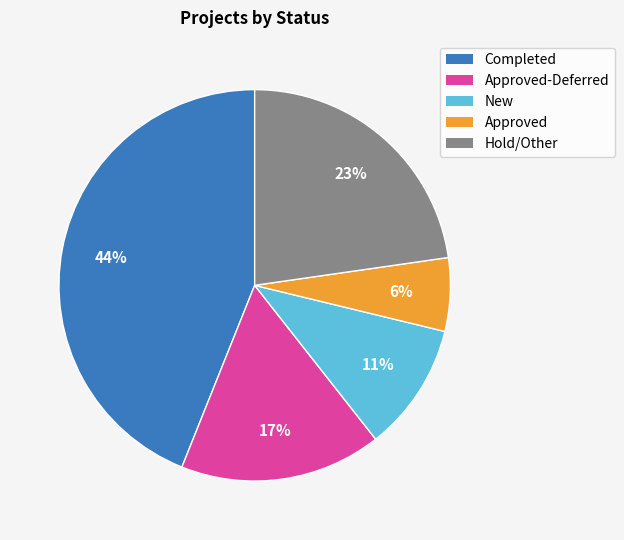

To the nearest percent, what is the difference between the Completed and Approved-Deferred slice percentages?

27%